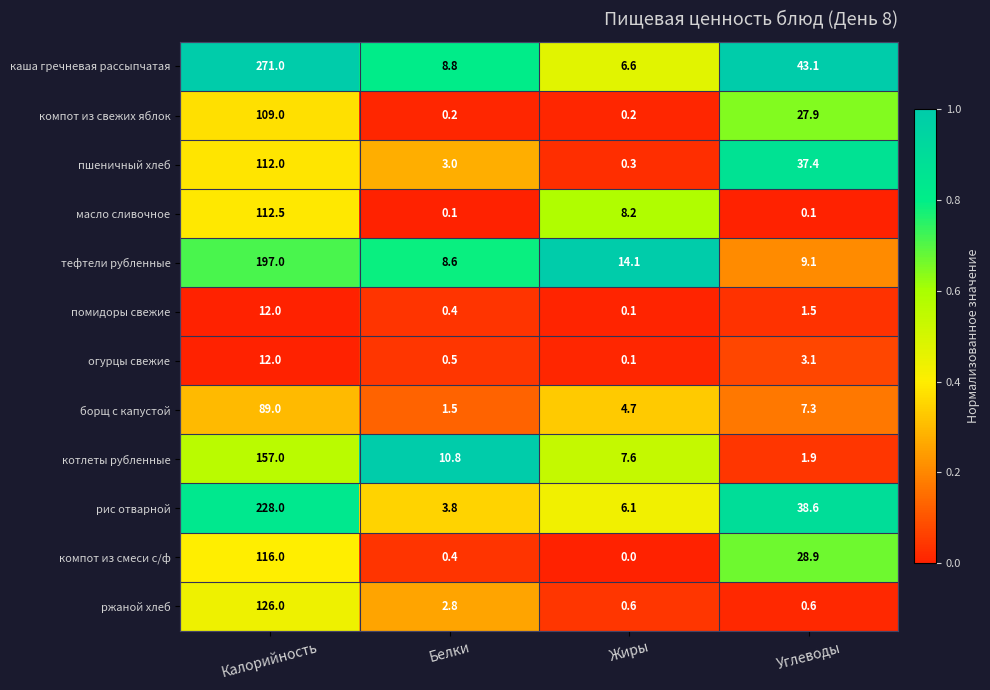

The тефтели рубленные series shows 9.5 at Жиры. True or false?

False